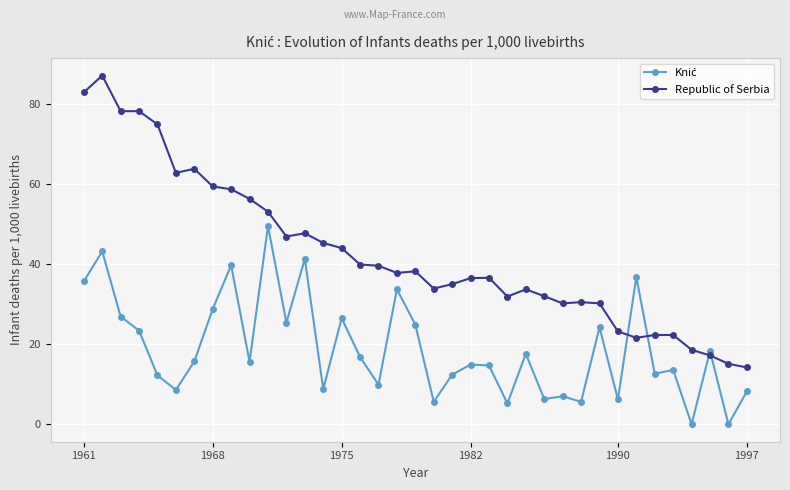

What is the highest value of the Republic of Serbia series?

87.1